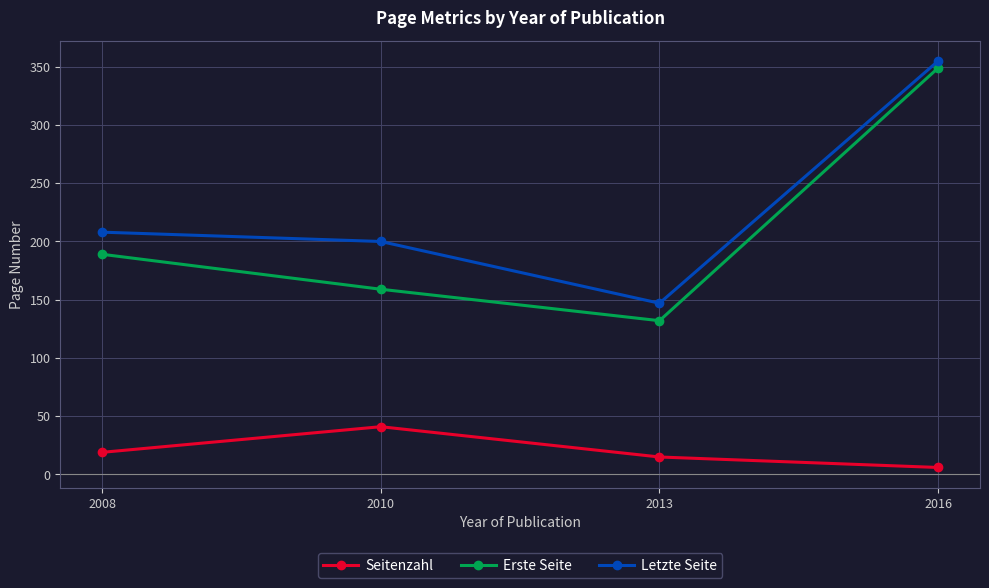

At which label is Erste Seite closest to 240?

2008